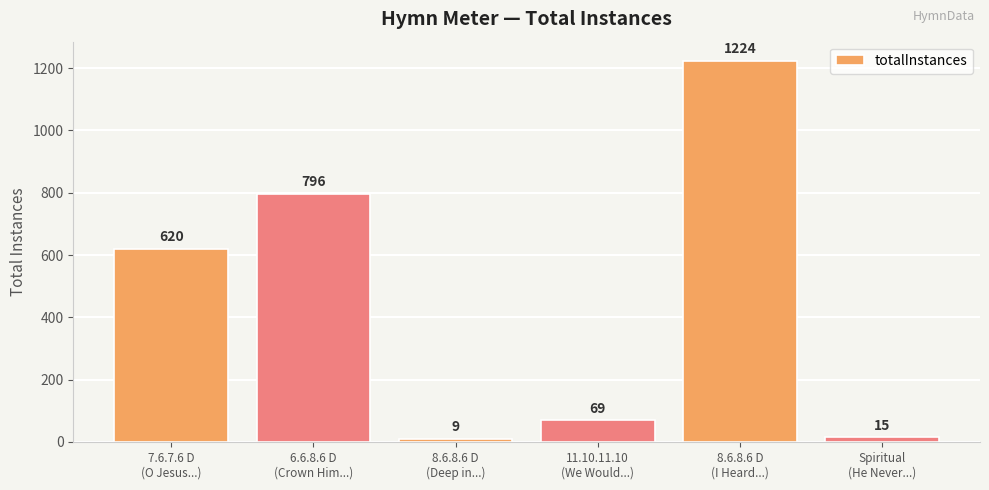

How many series are shown in this chart?

1